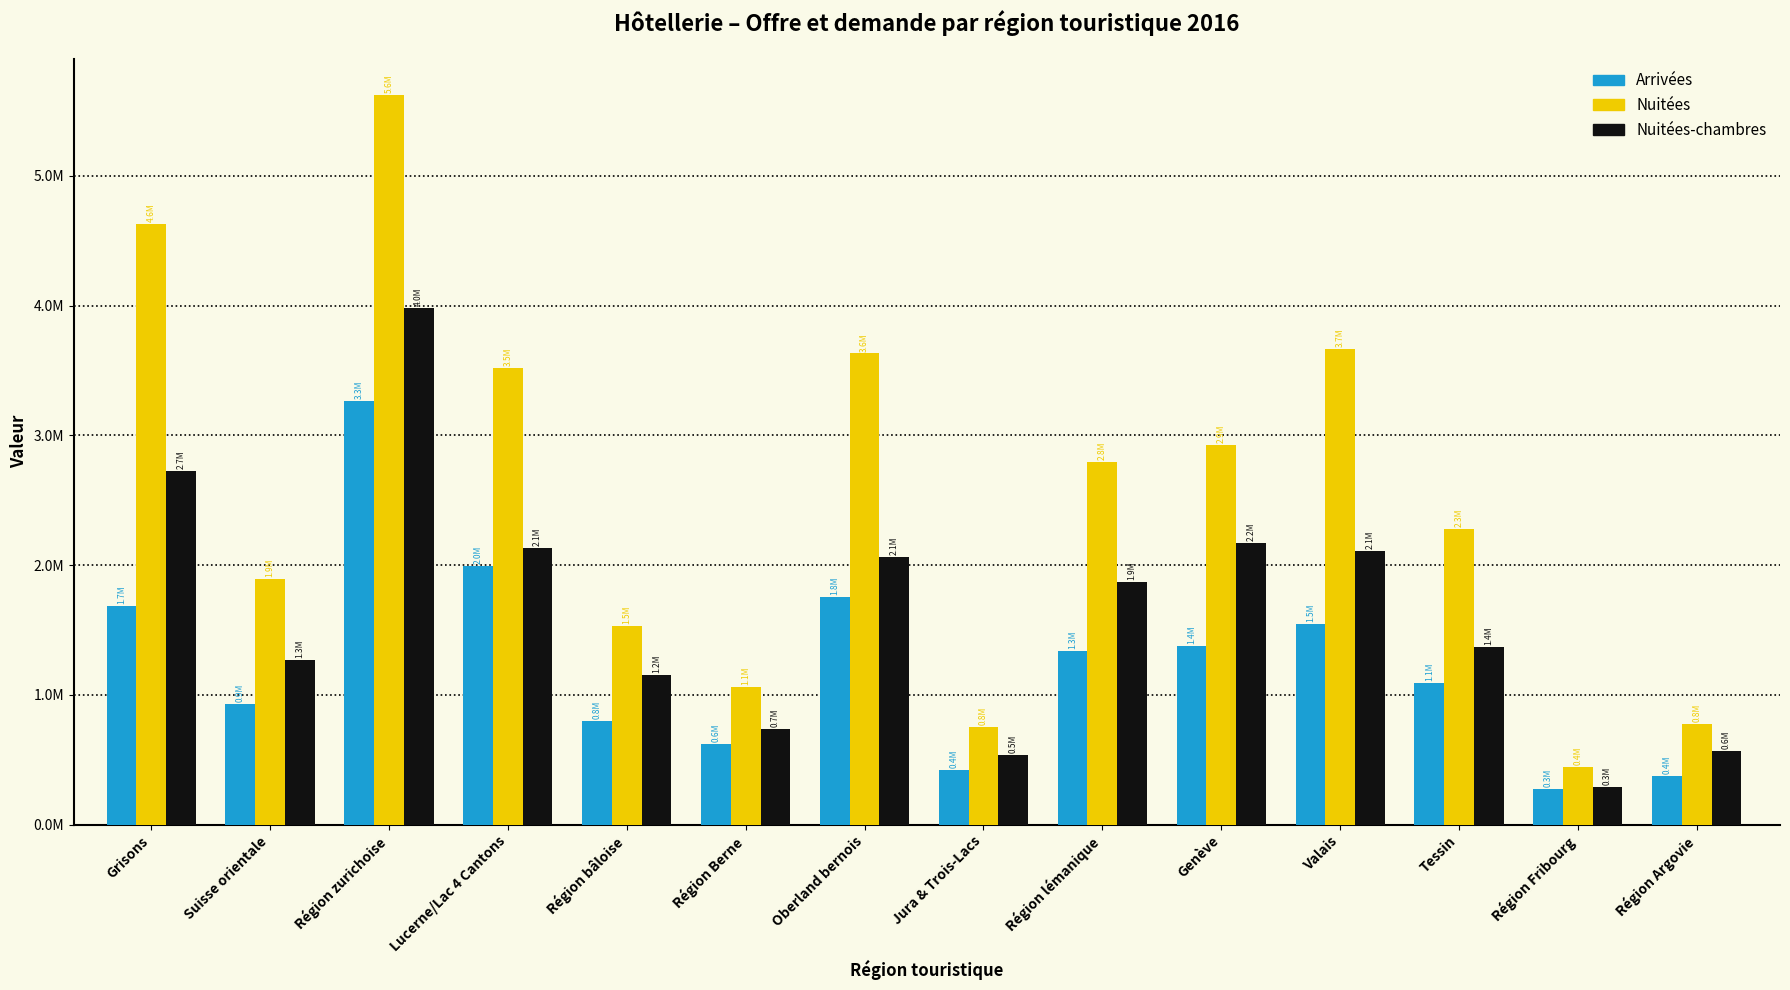

List the series in order of their overall mean, lowest first.

Arrivées, Nuitées-chambres, Nuitées